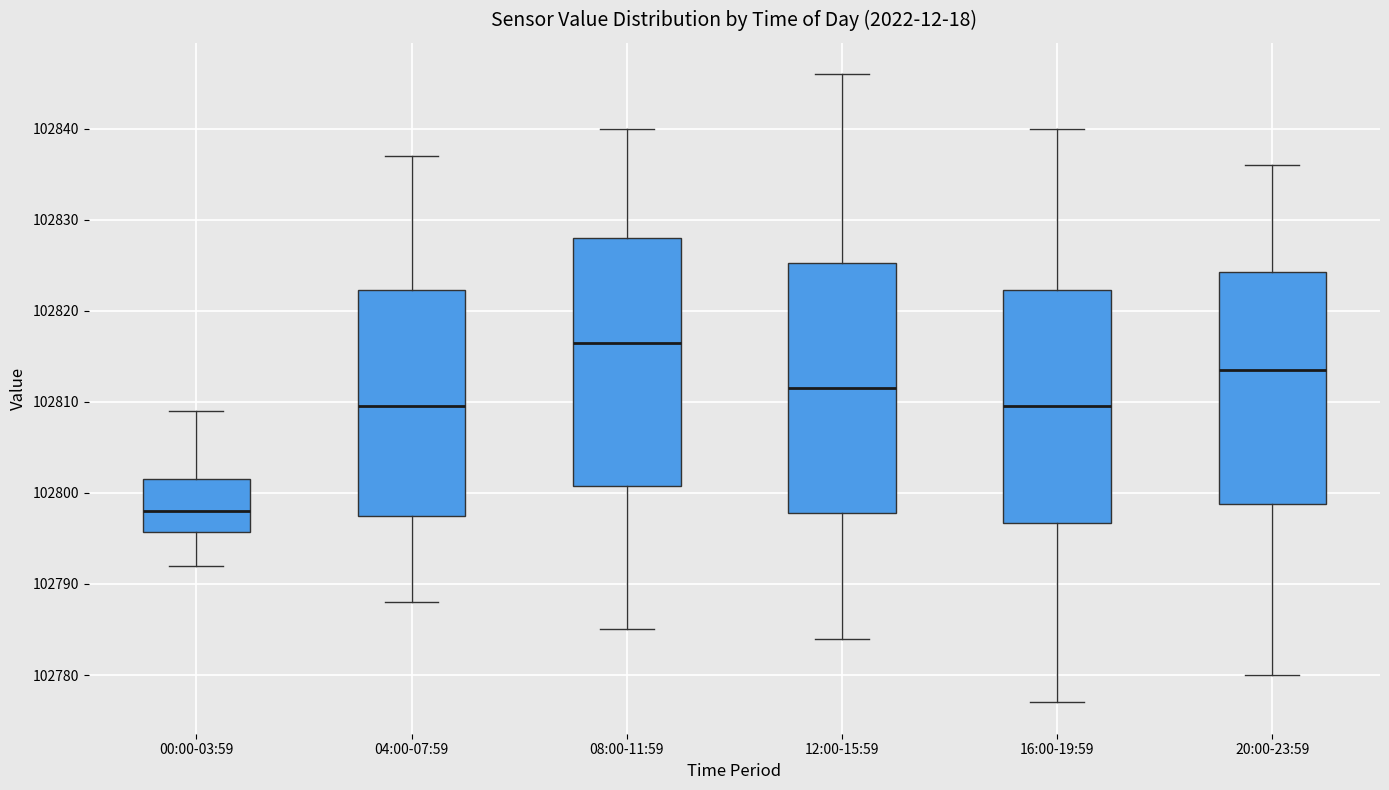

Where is the lower edge of the box for 08:00-11:59 on the y-axis? The values are not printed on the chart, so give them approximately, as read against the axis.

102801